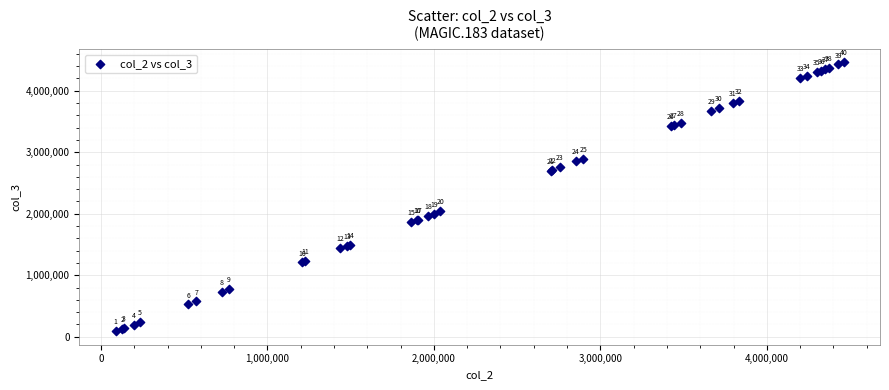

What Y value in the scatter plot is closest to 2274839?

2039697